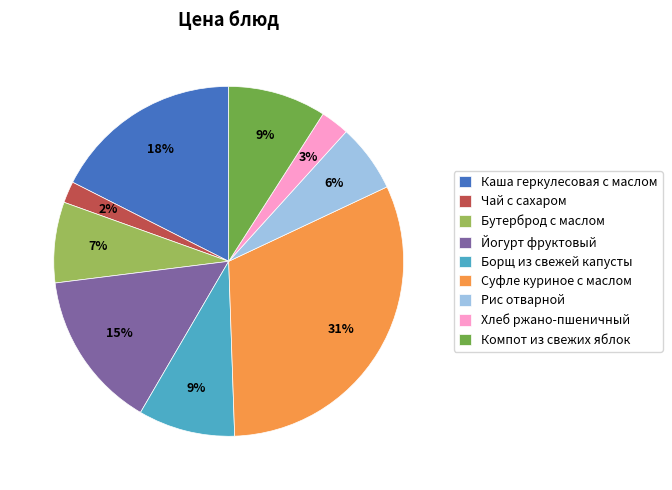

Between Каша геркулесовая с маслом and Чай с сахаром, which is larger?

Каша геркулесовая с маслом